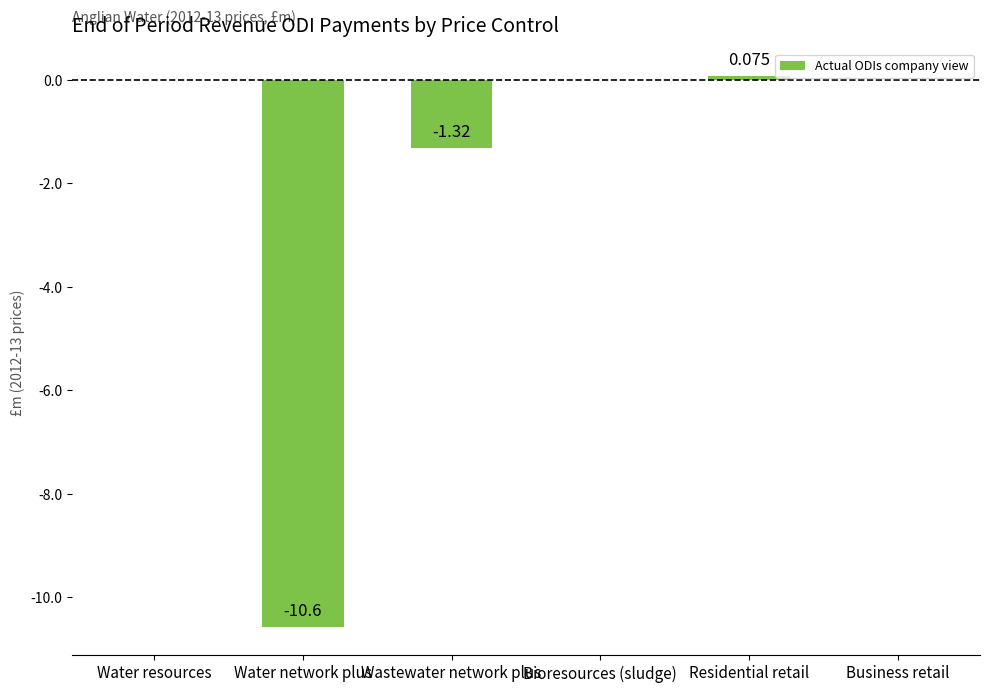

How many data points does each series have?

6